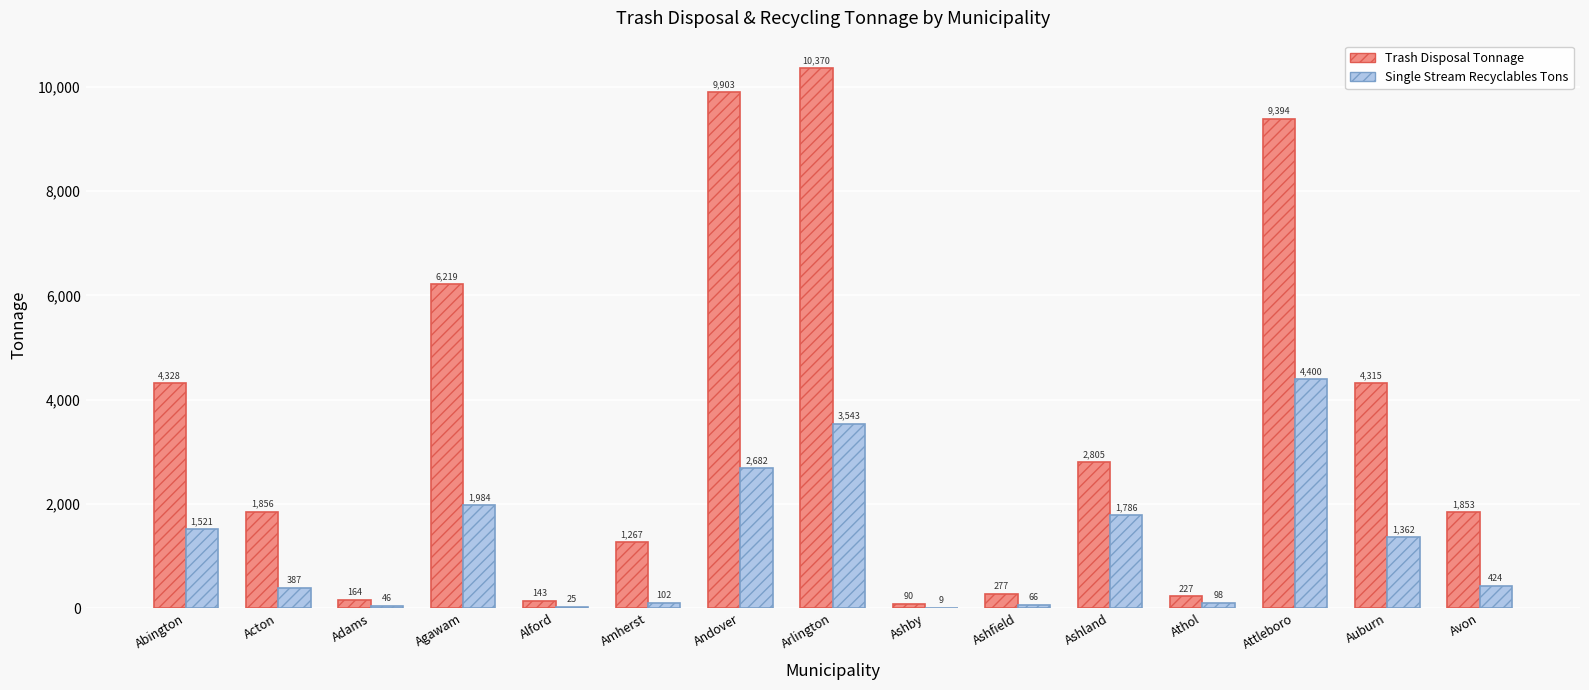

At which label does Trash Disposal Tonnage first exceed 1856?

Abington